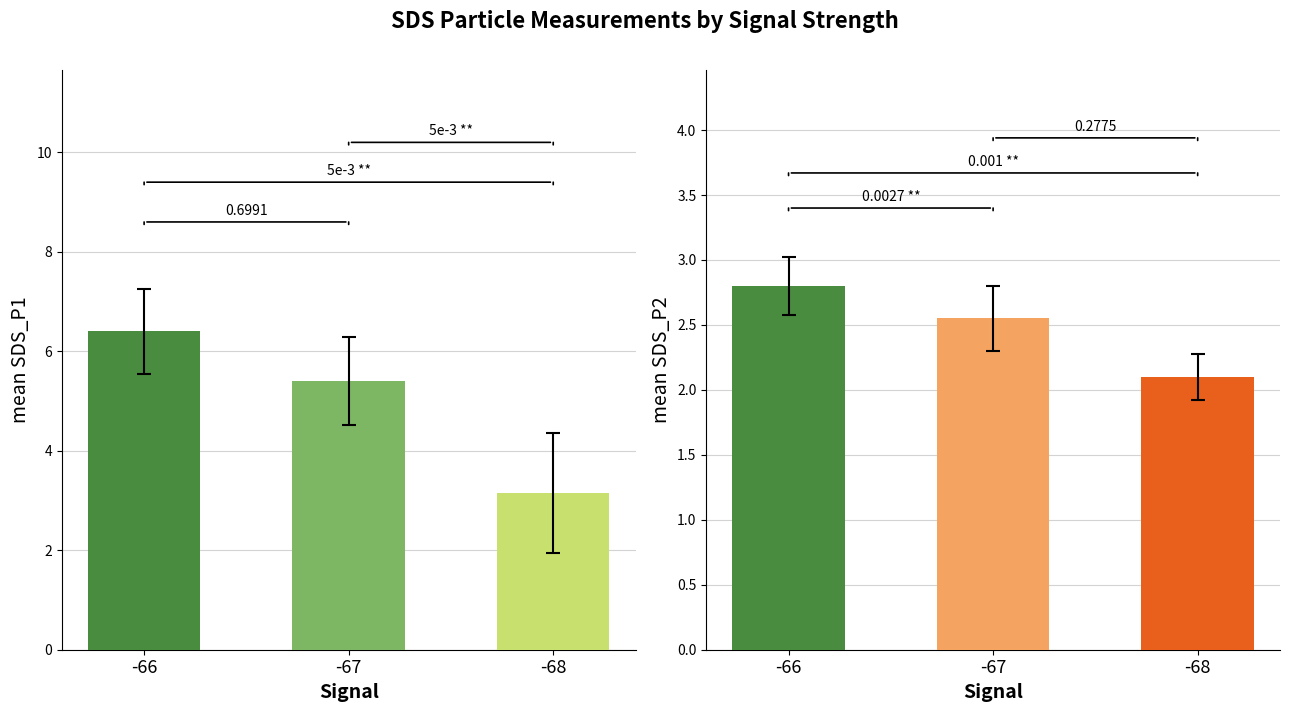

Rank the categories by SDS_P1 value from highest to lowest.

-66, -67, -68